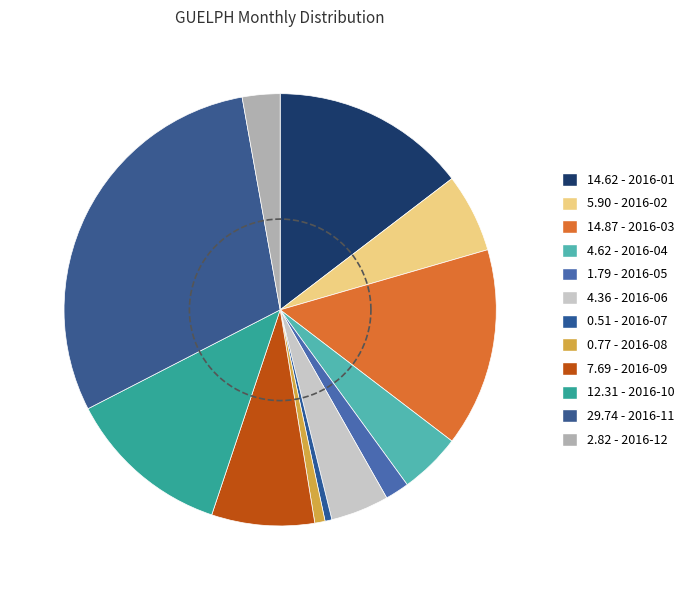

What percentage is NOT represented by 2016-05?

98.2%